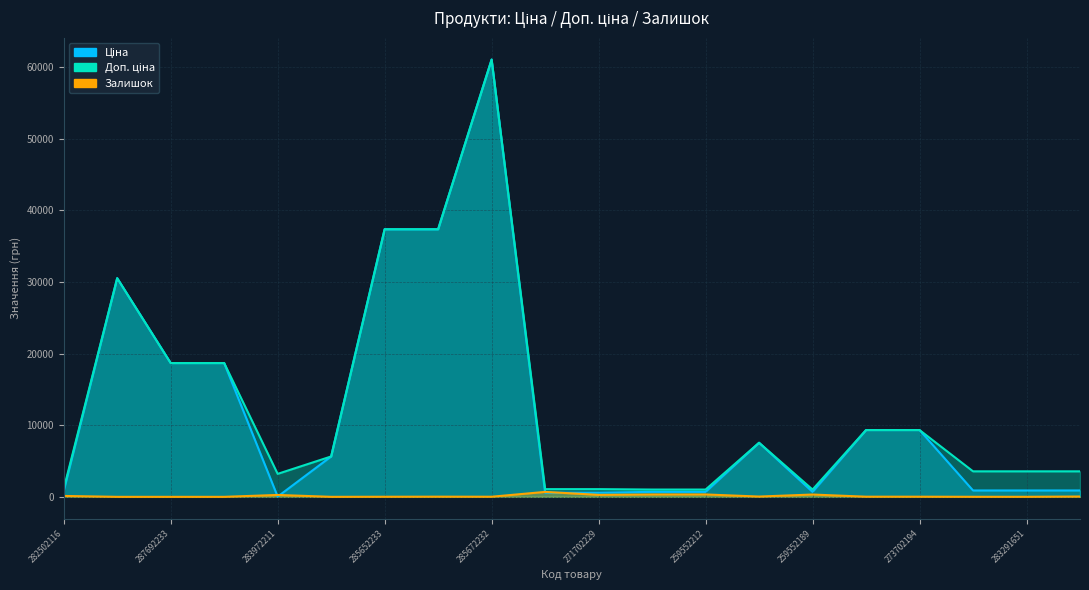

What position from the right is 285672232?

12